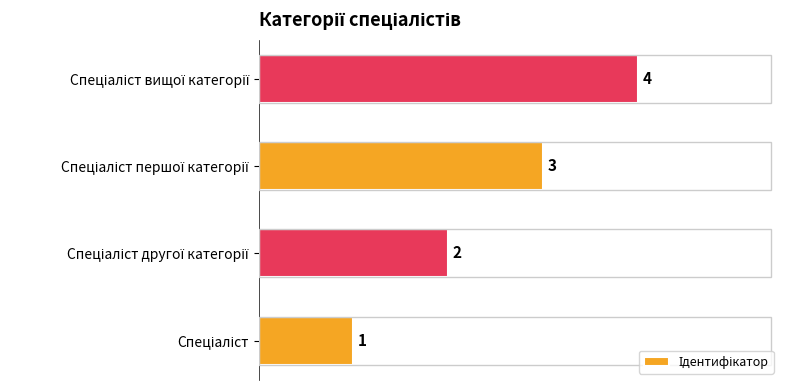

What is the smallest value displayed?

1